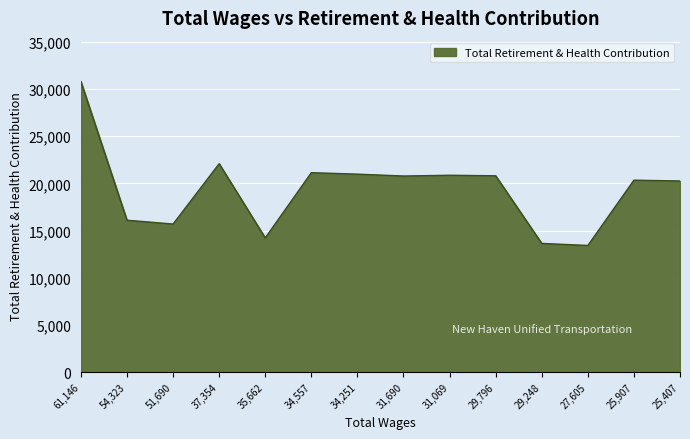

How many lines are shown in the chart?

1